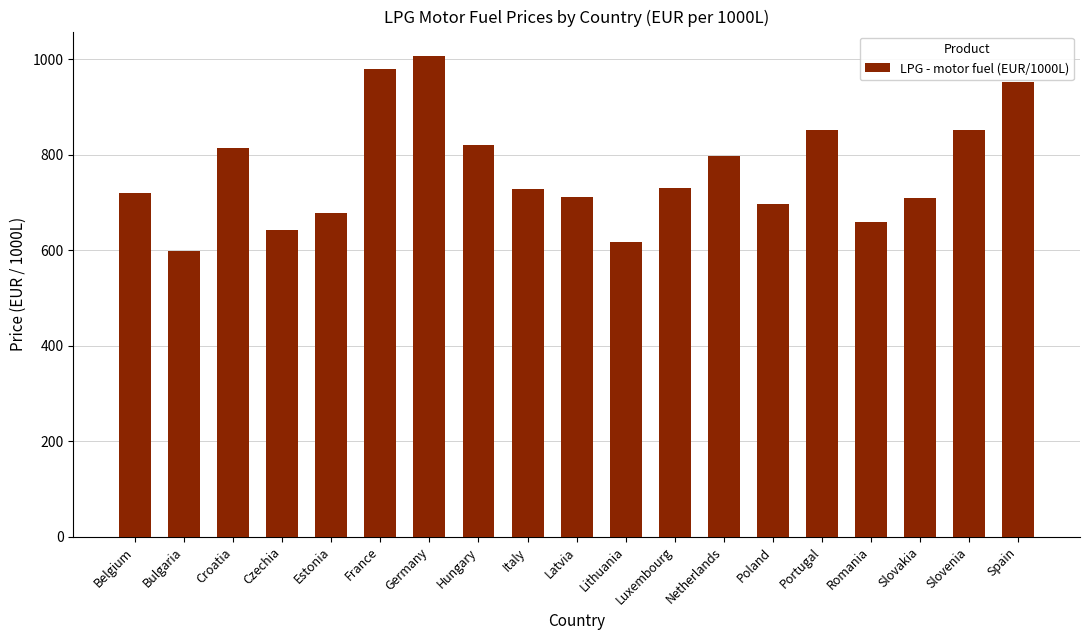

What position from the left is Belgium?

1